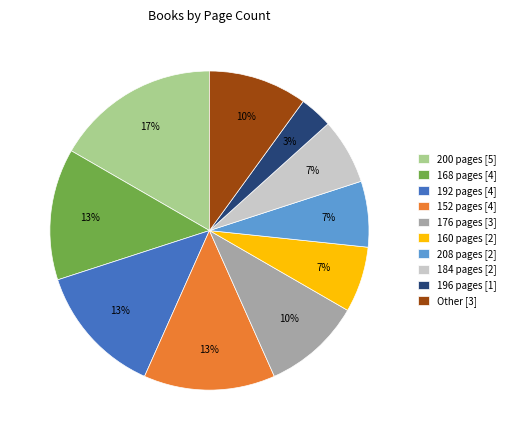

To the nearest percent, what is the difference between the 196 pages [1] and 192 pages [4] slice percentages?

10%